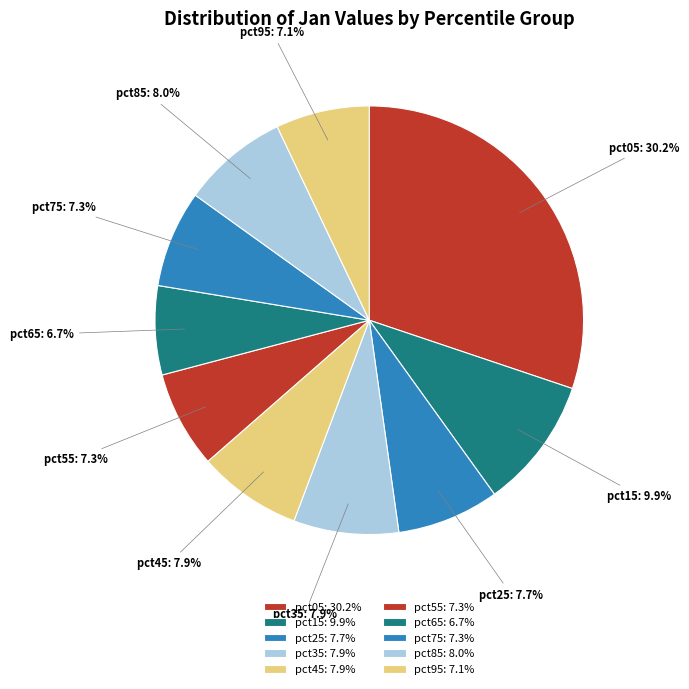

How many segments does this pie chart have?

10